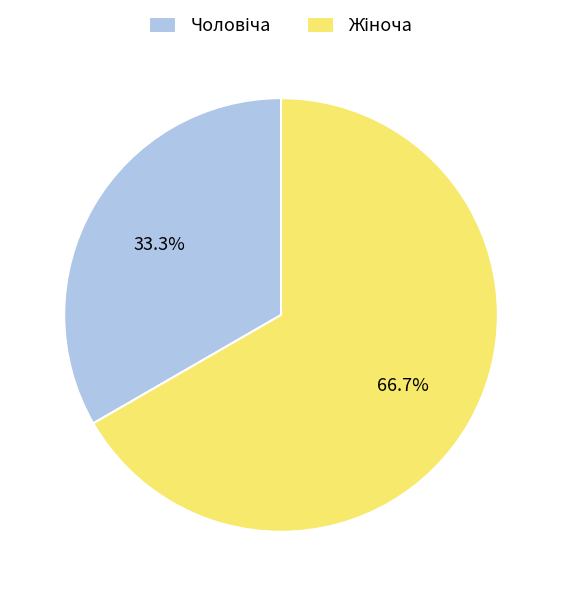

Is there any slice that represents more than half of the pie?

Yes